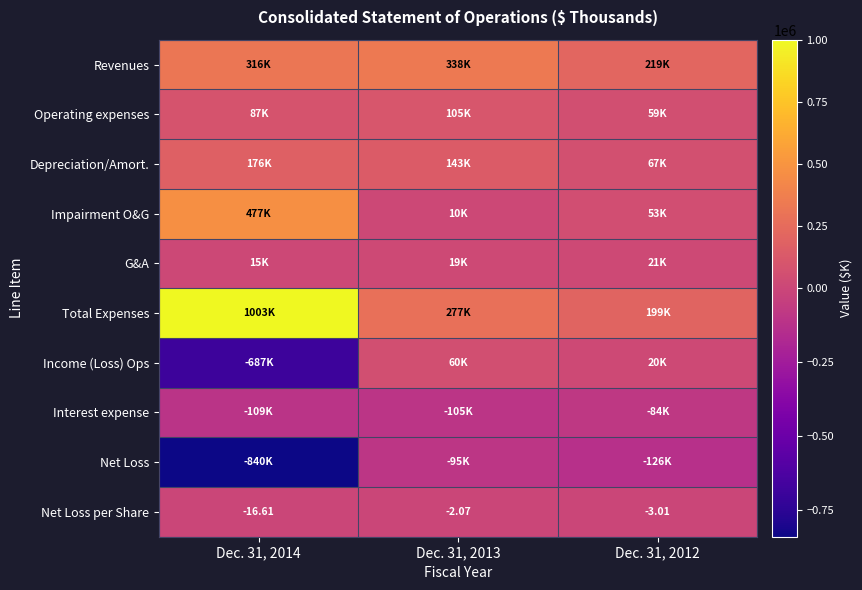

What is the minimum value shown in the chart?

-840255.0